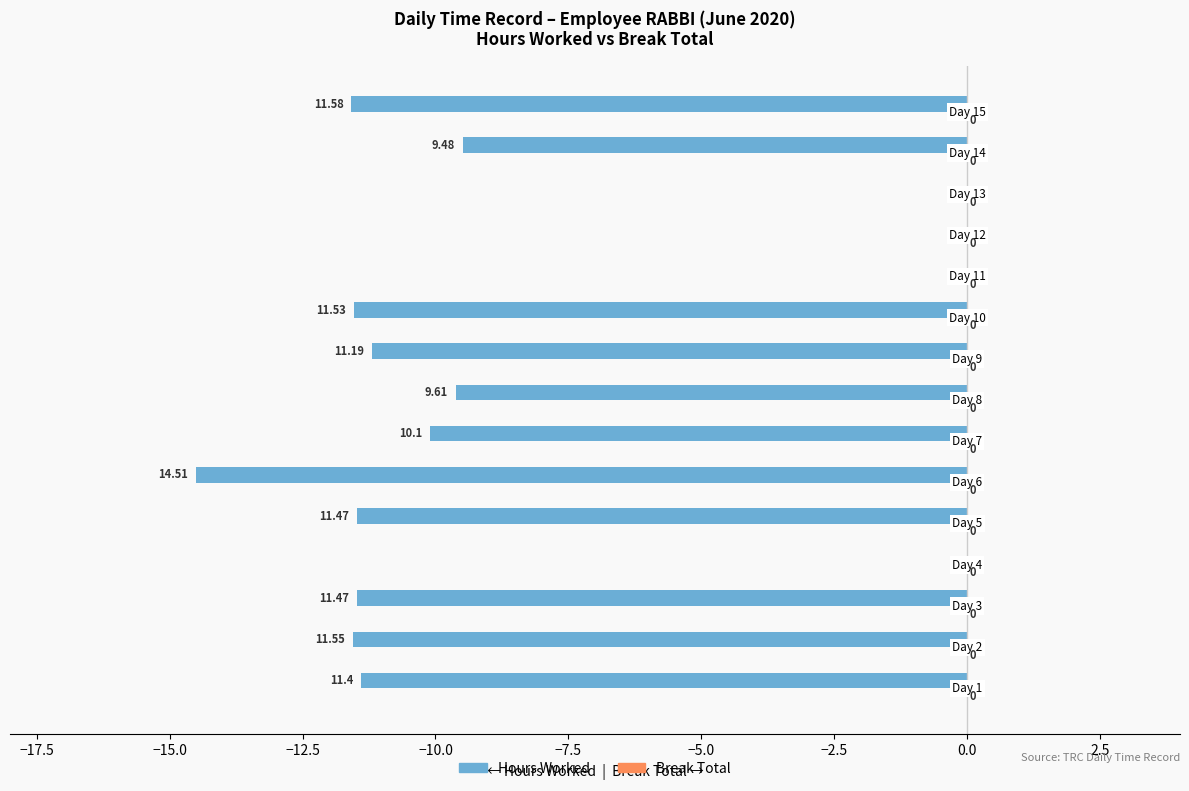

How many data points does each series have?

15